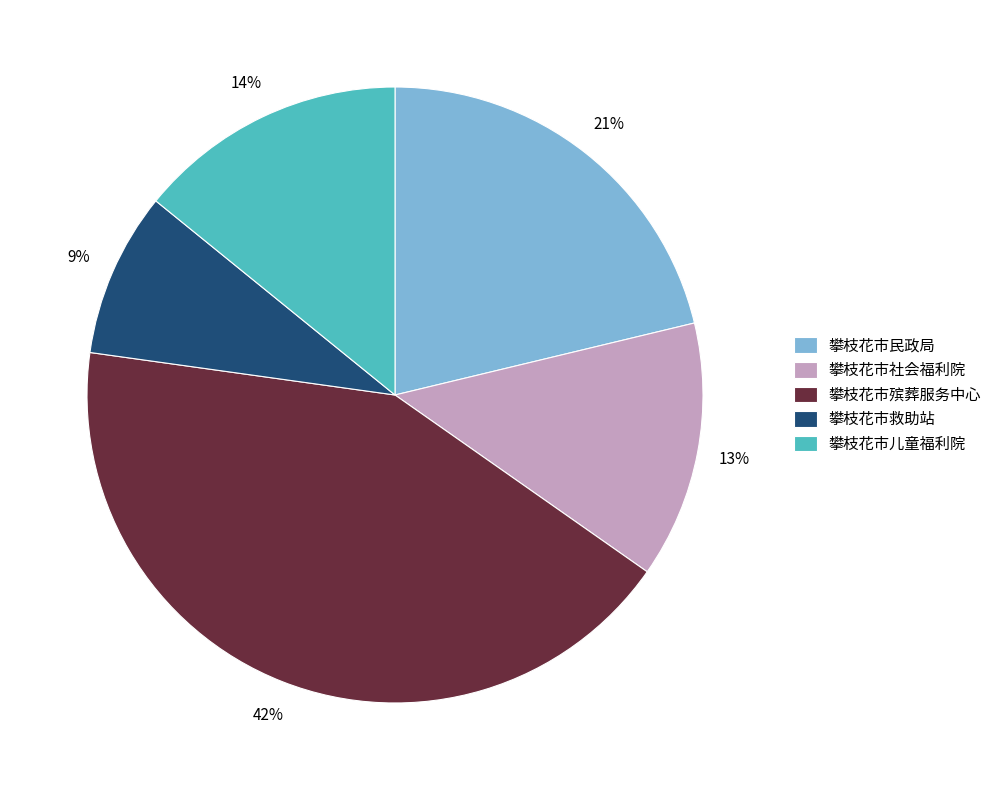

Which slice is the smallest?

攀枝花市救助站